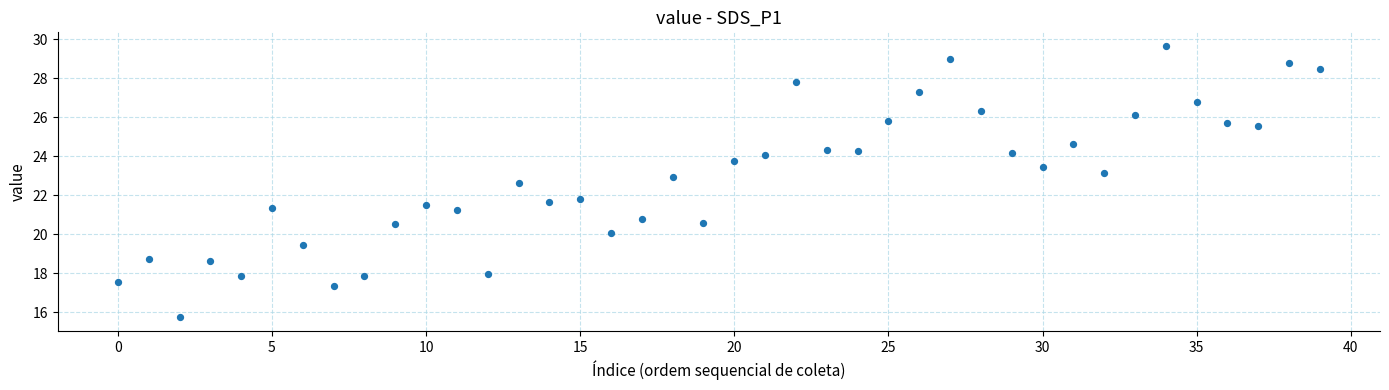

What is the range of Y values (max minus min)?

13.9